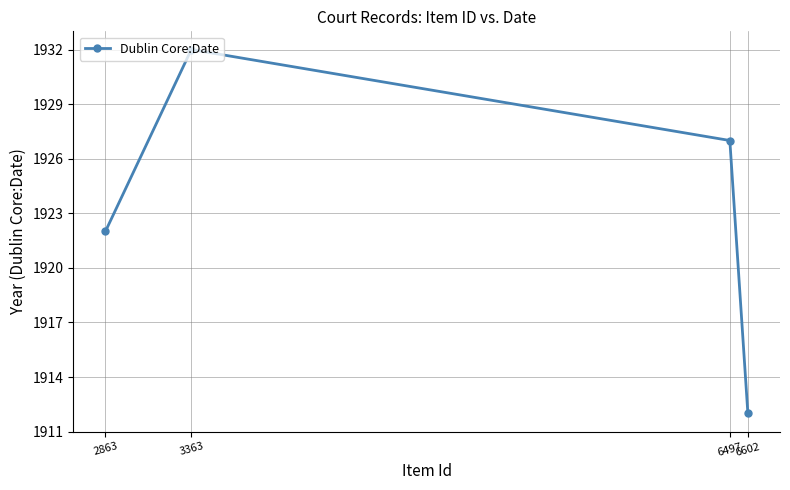

Reading left to right, extract all data points from this chart.

2863=1922	3363=1932	6497=1927	6602=1912